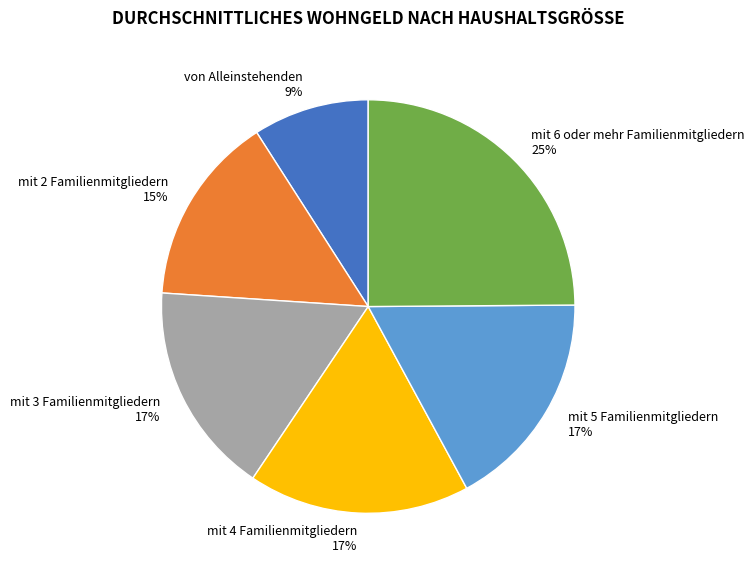

Count the number of slices in the pie.

6